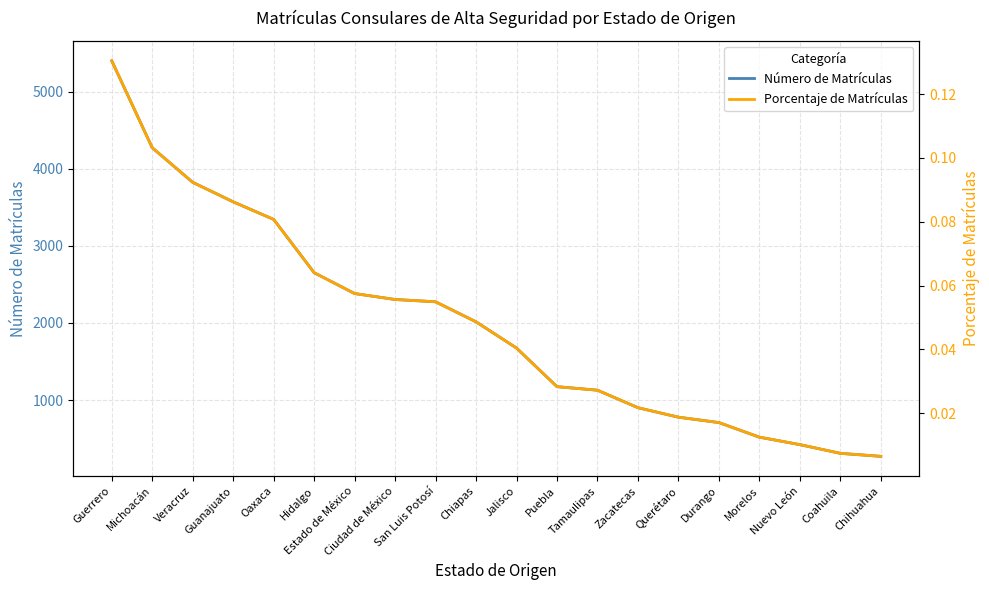

What are all the series names shown in the legend?

Número de Matrículas, Porcentaje de Matrículas